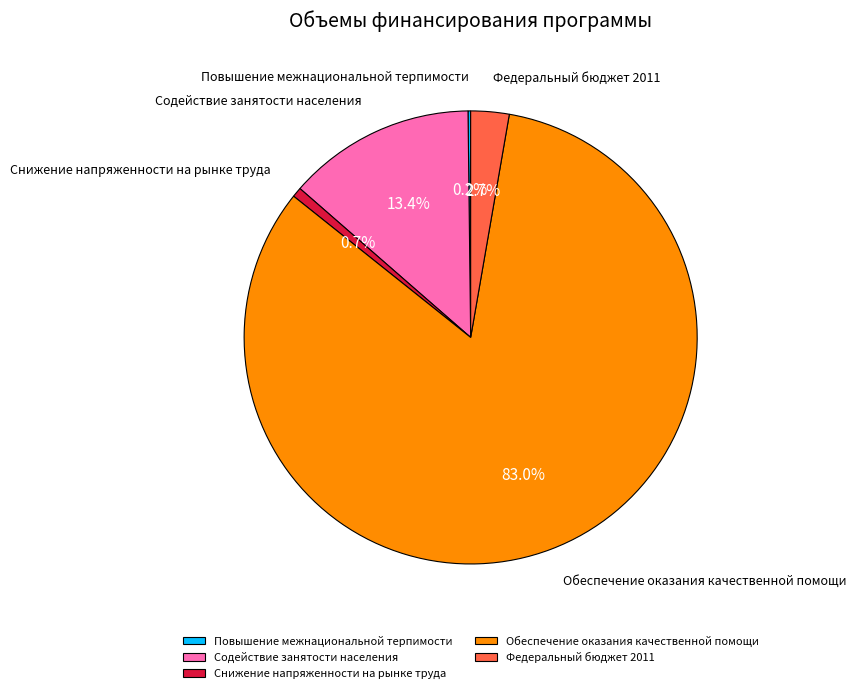

What is the largest slice in the pie chart?

Обеспечение оказания качественной помощи